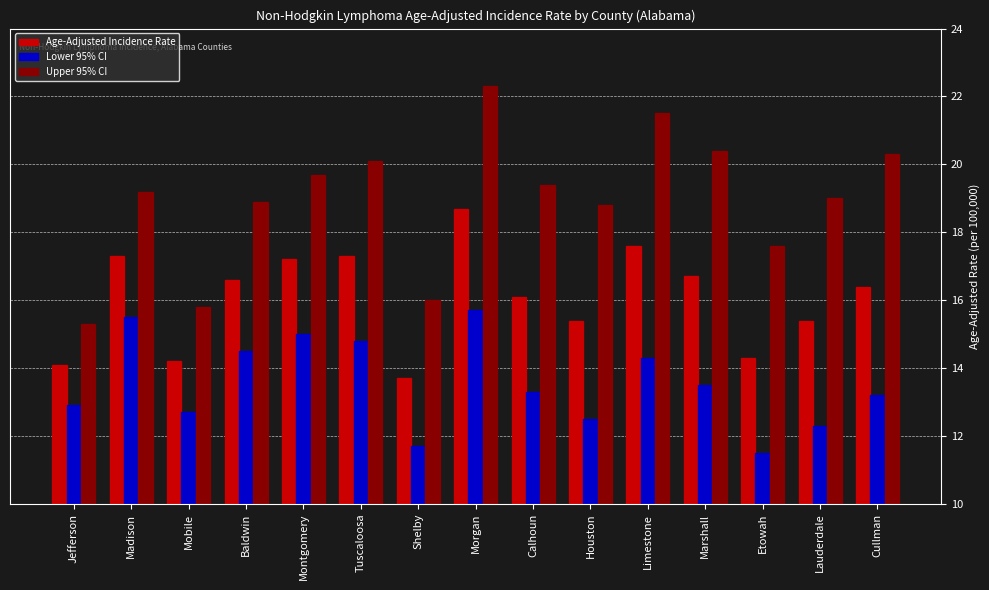

The Lower 95% CI series shows 11.7 at Shelby. True or false?

True